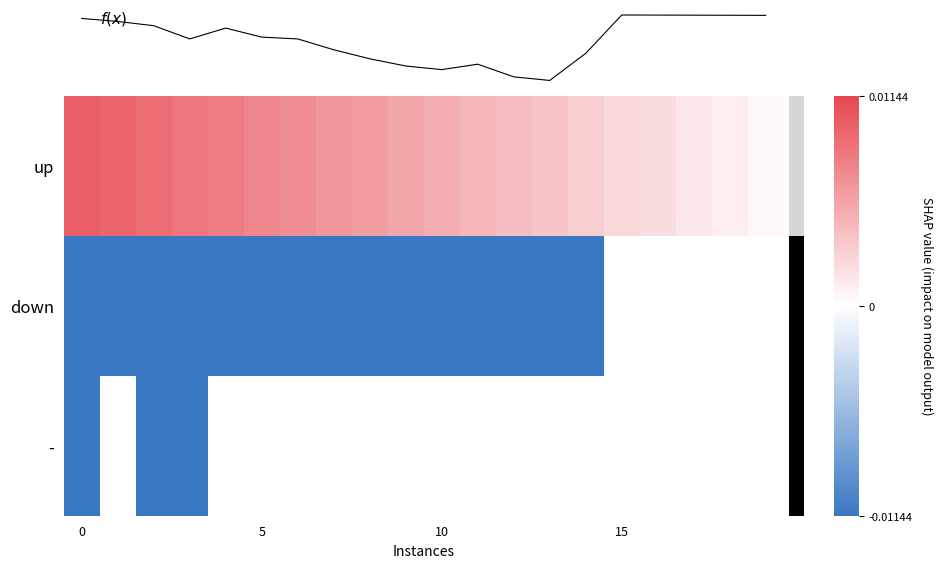

How many series are shown in this chart?

3